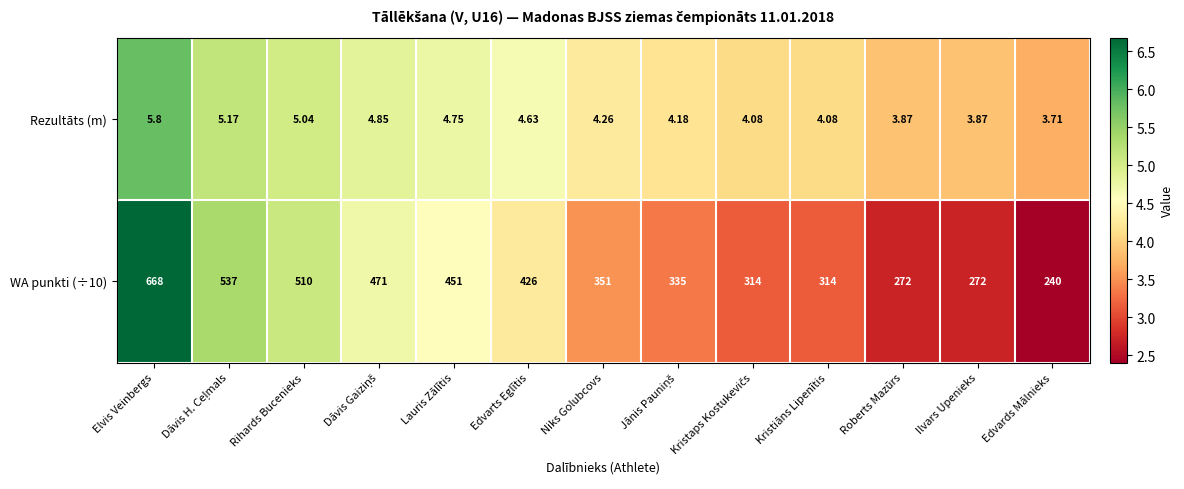

At which category does the chart reach its peak across all series?

Elvis Veinbergs